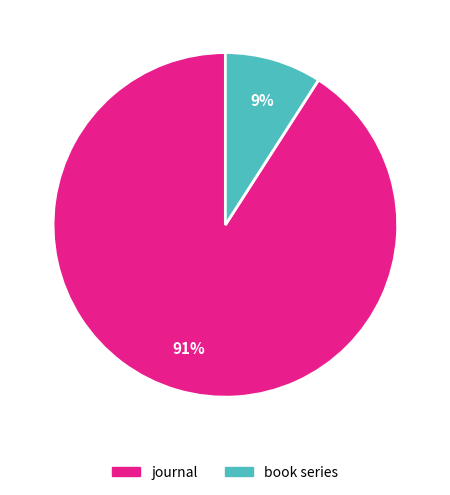

Does book series represent more than half of the total?

No